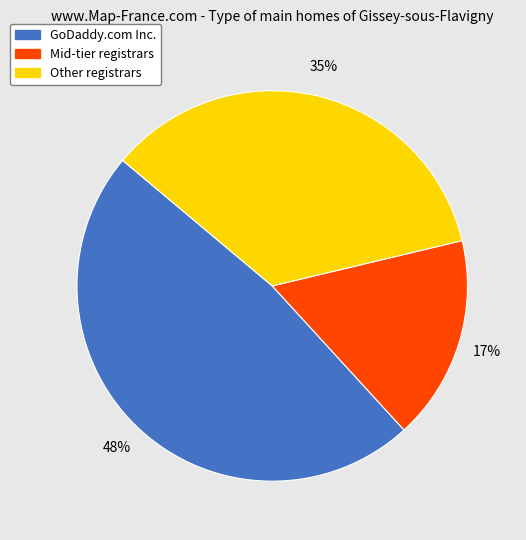

Is there a majority slice in this chart?

No